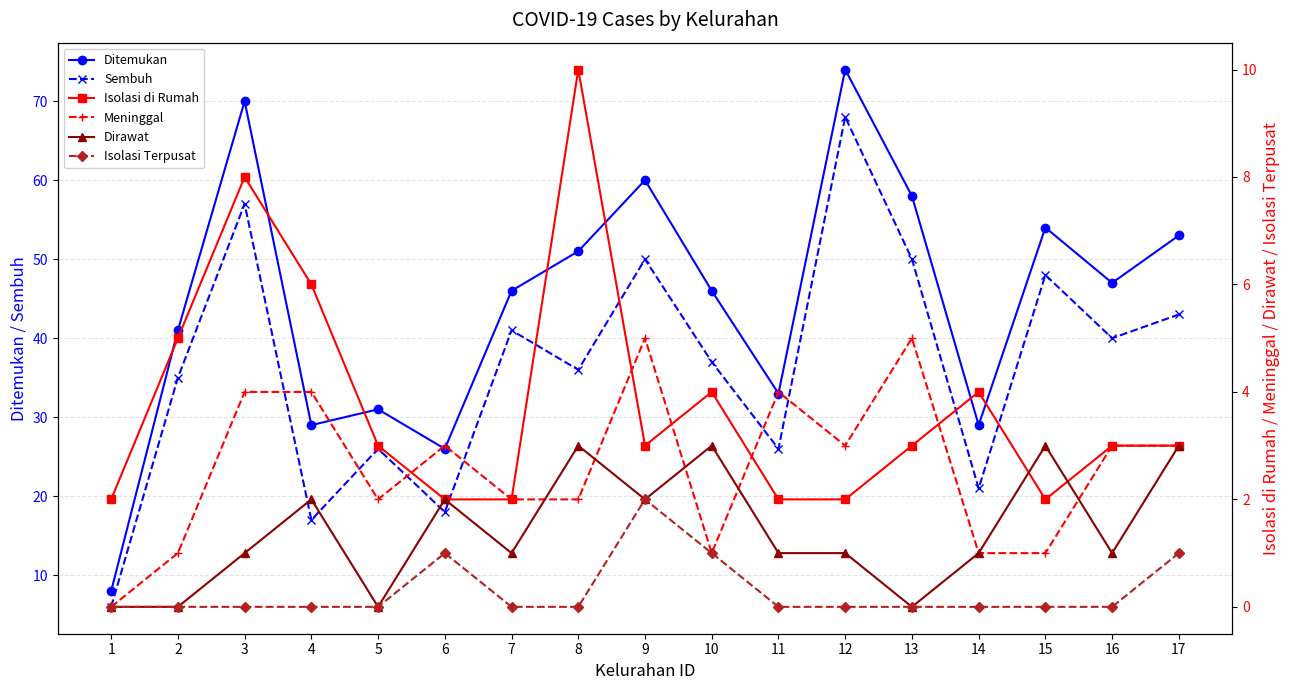

List the labels in order of Isolasi Terpusat value, largest first.

9, 6, 10, 17, 1, 2, 3, 4, 5, 7, 8, 11, 12, 13, 14, 15, 16